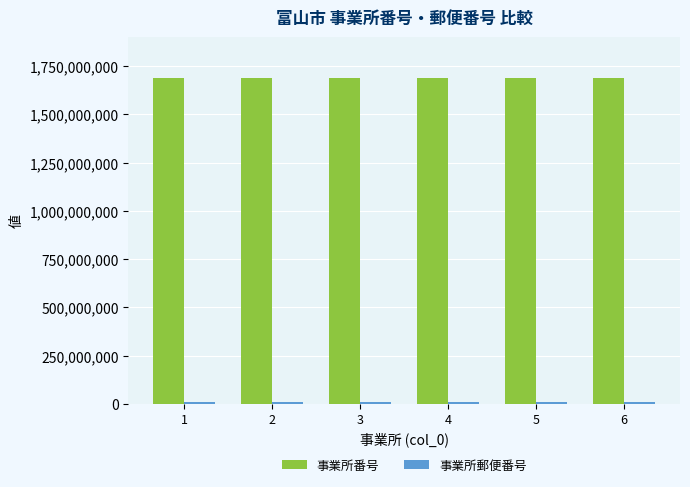

True or false: 事業所番号 has a value of 475708283 at 4.

False